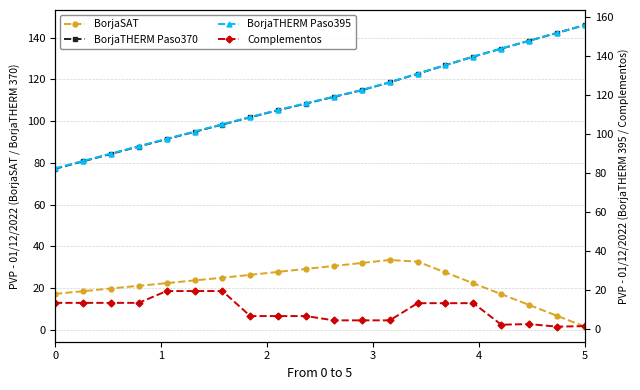

How many data points in BorjaTHERM Paso395 are above 119?

10